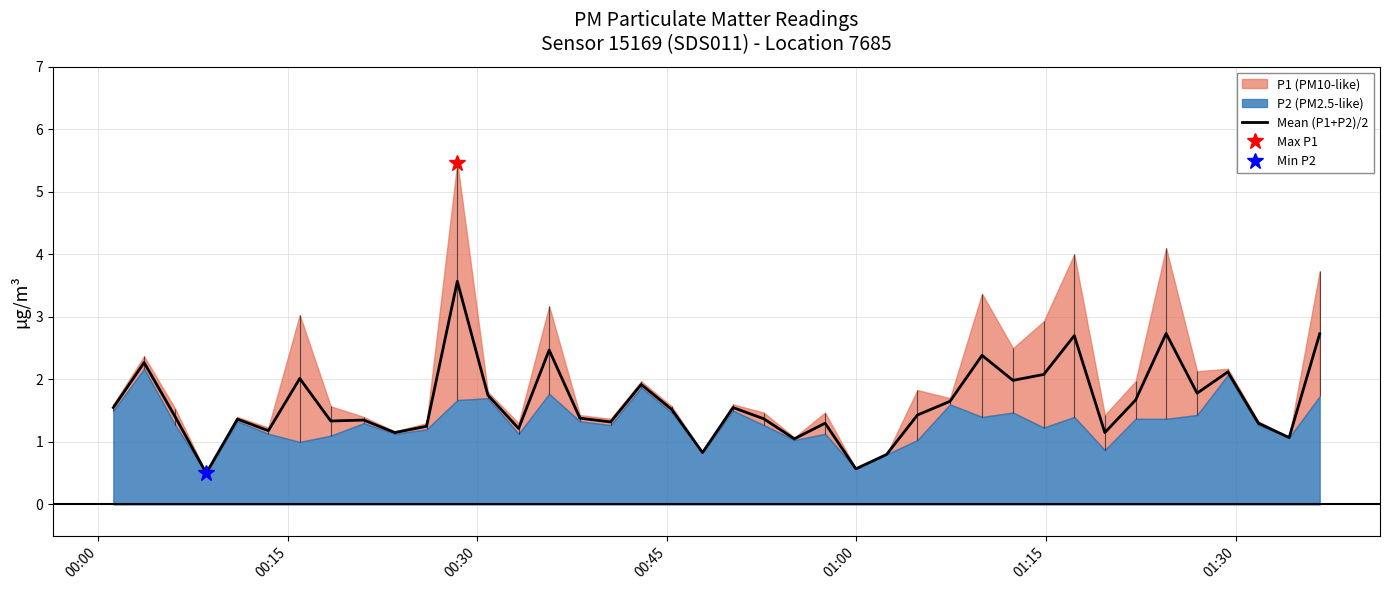

What is the maximum value for Mean (P1+P2)/2?

3.6